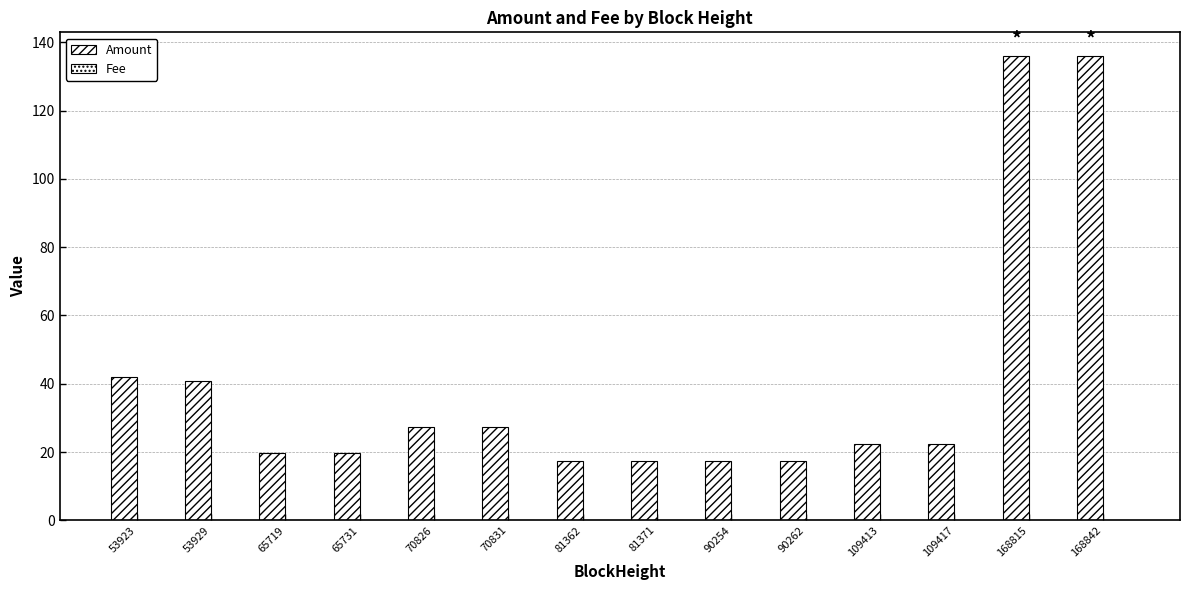

What is the total value across all series at 168842?

136.2